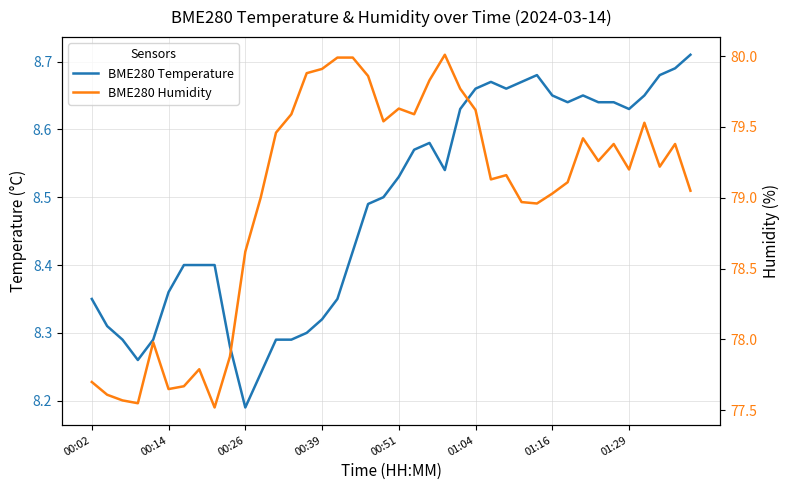

Which has a higher value, 18 or 35?

35